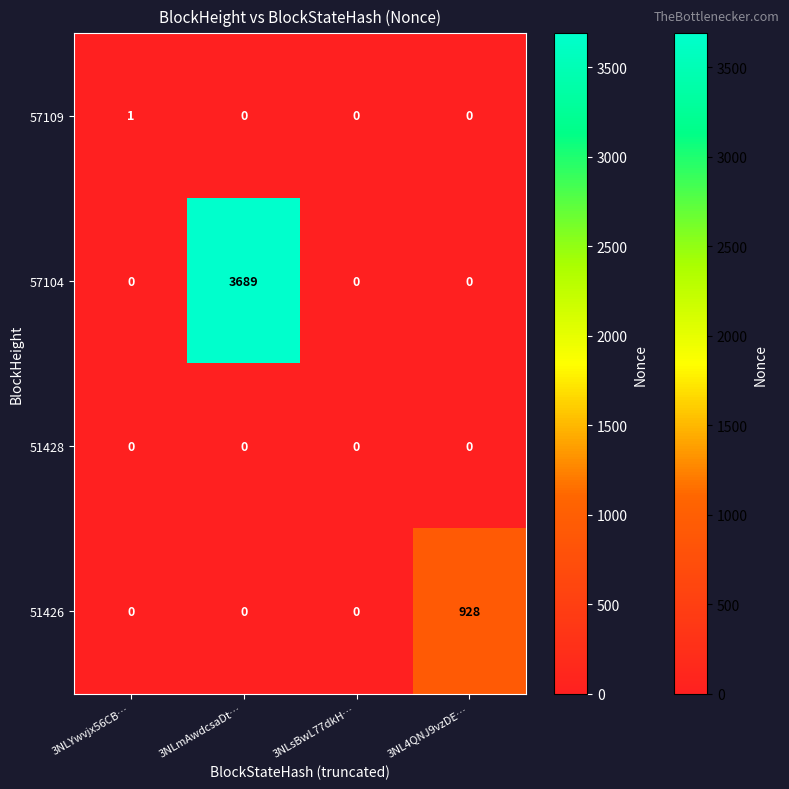

Is it true that 57104 equals 3689 at 3NLmAwdcsaDt…?

True